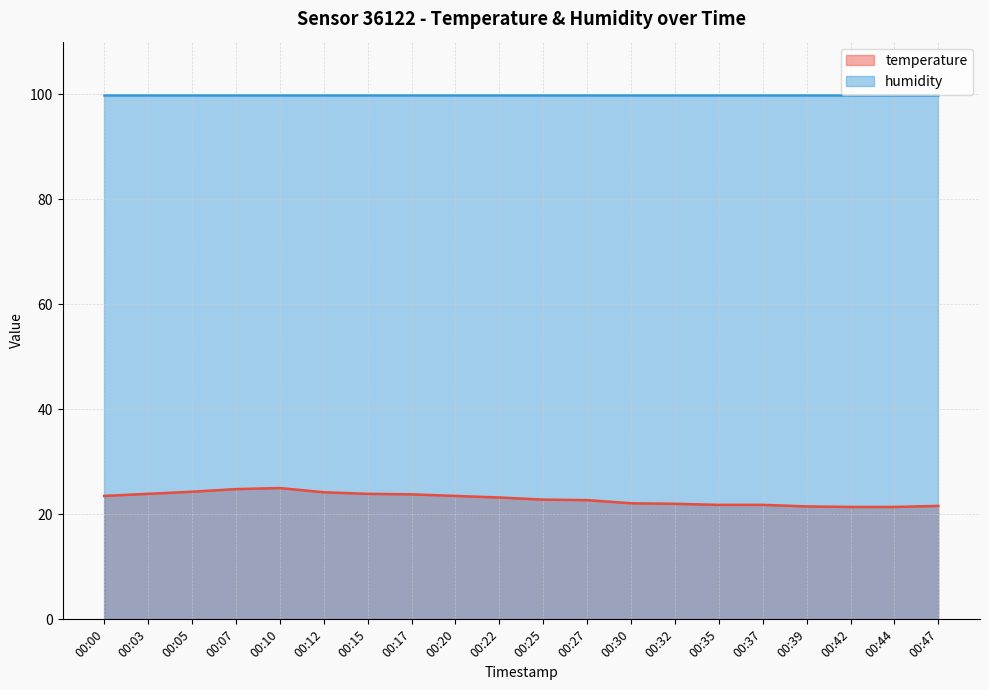

How many lines are shown in the chart?

2